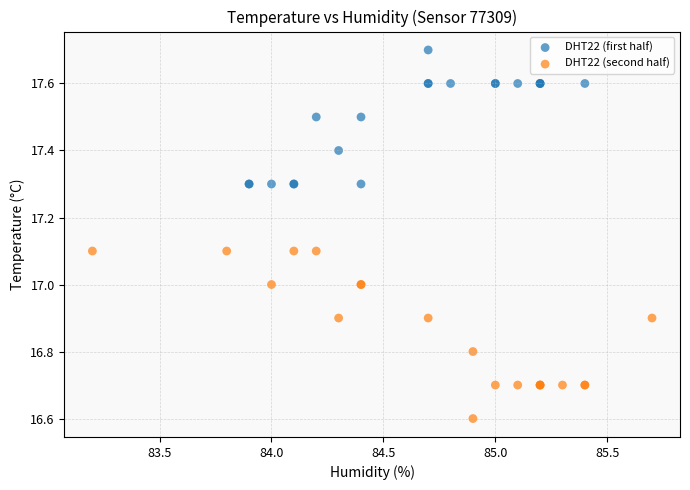

Which series contains the highest Y value?

DHT22 (first half)